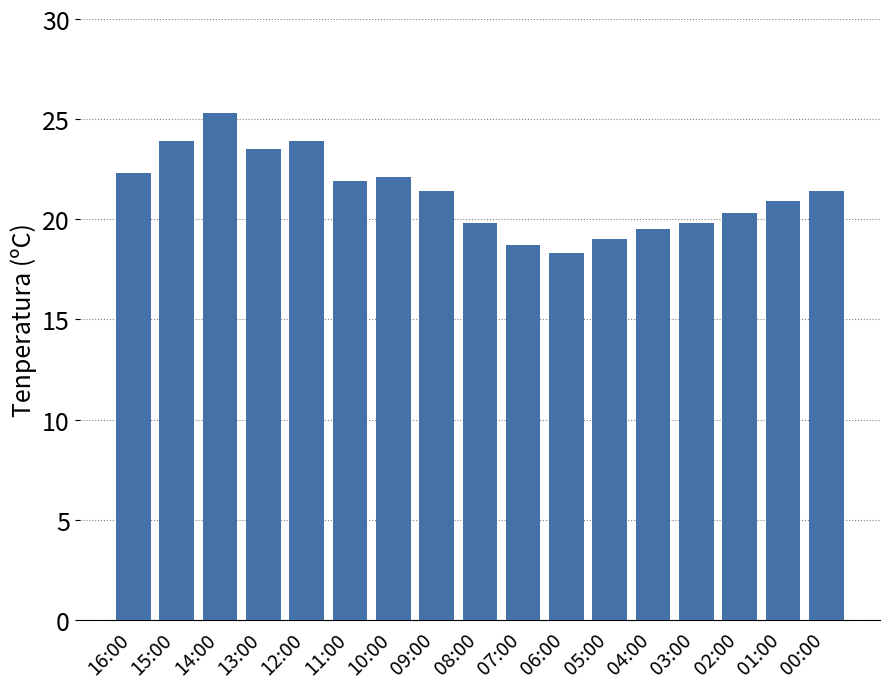

What is the sum of all values?

362.0